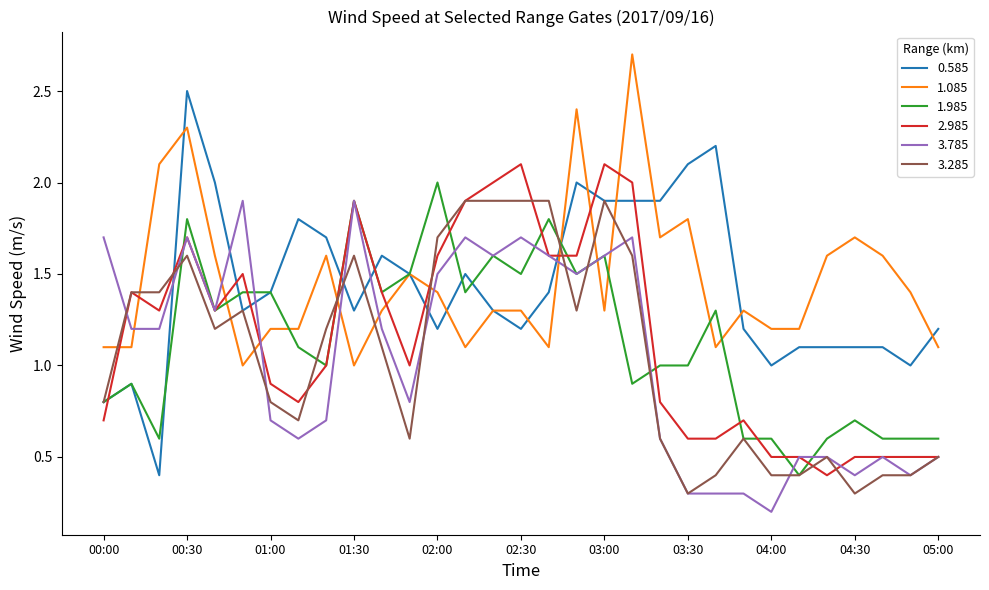

Which series has the largest total across all categories?

1.085